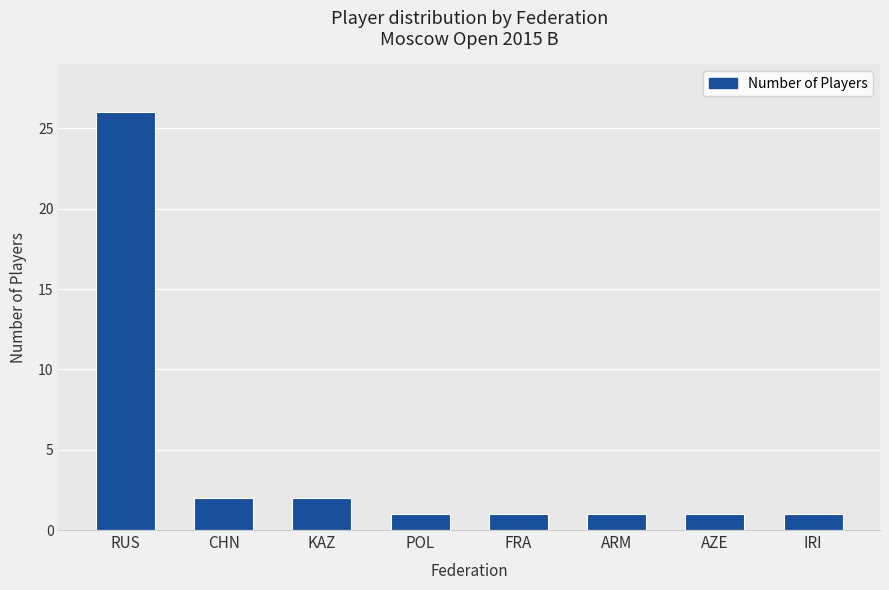

How many distinct data groups are displayed?

1